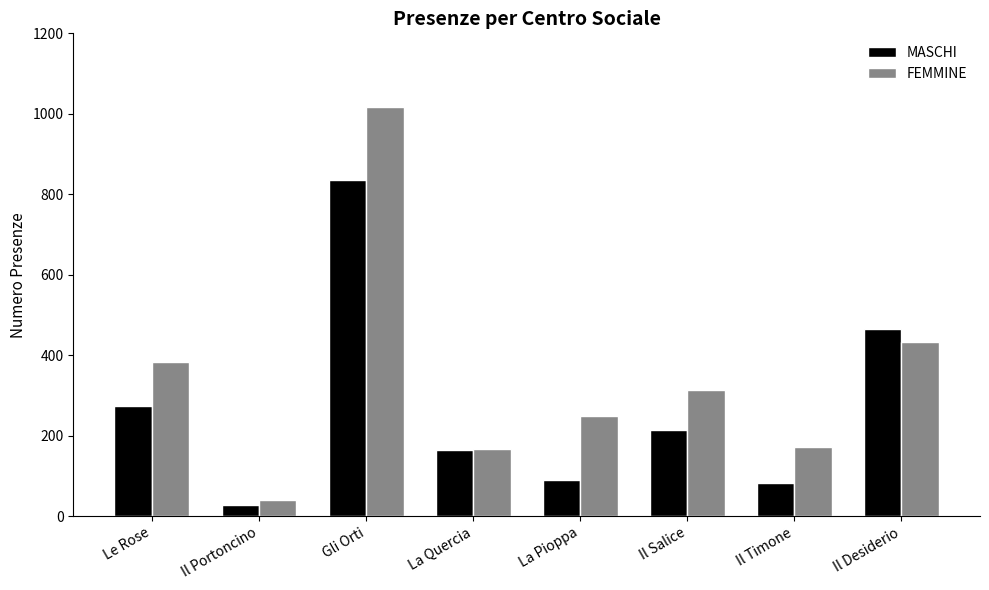

At which category is the sum across all series the highest?

Gli Orti